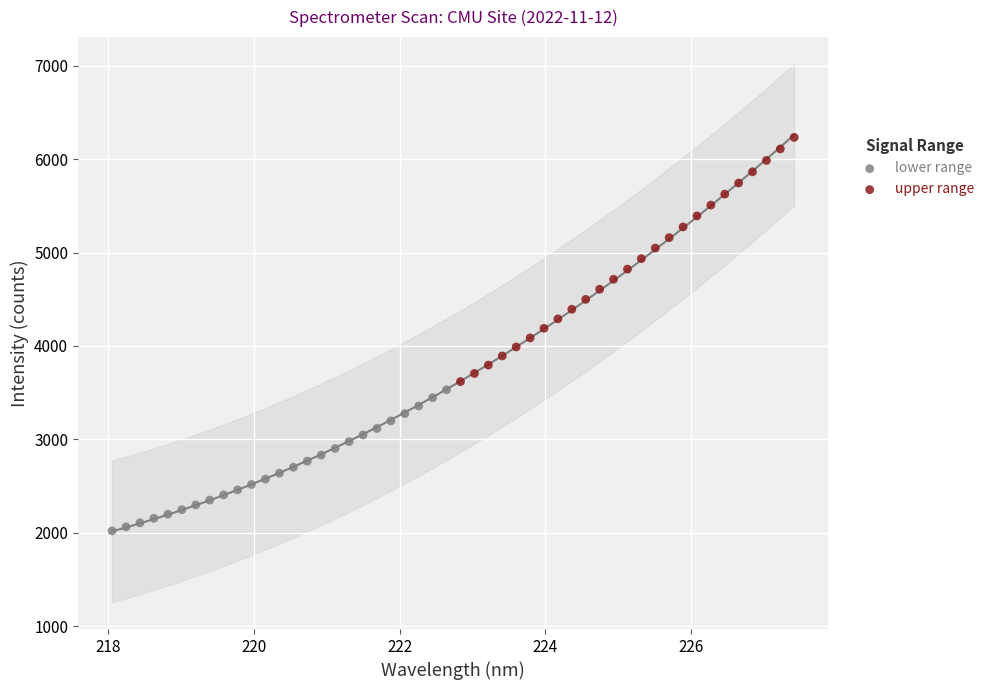

Which series reaches the minimum Y coordinate?

lower range